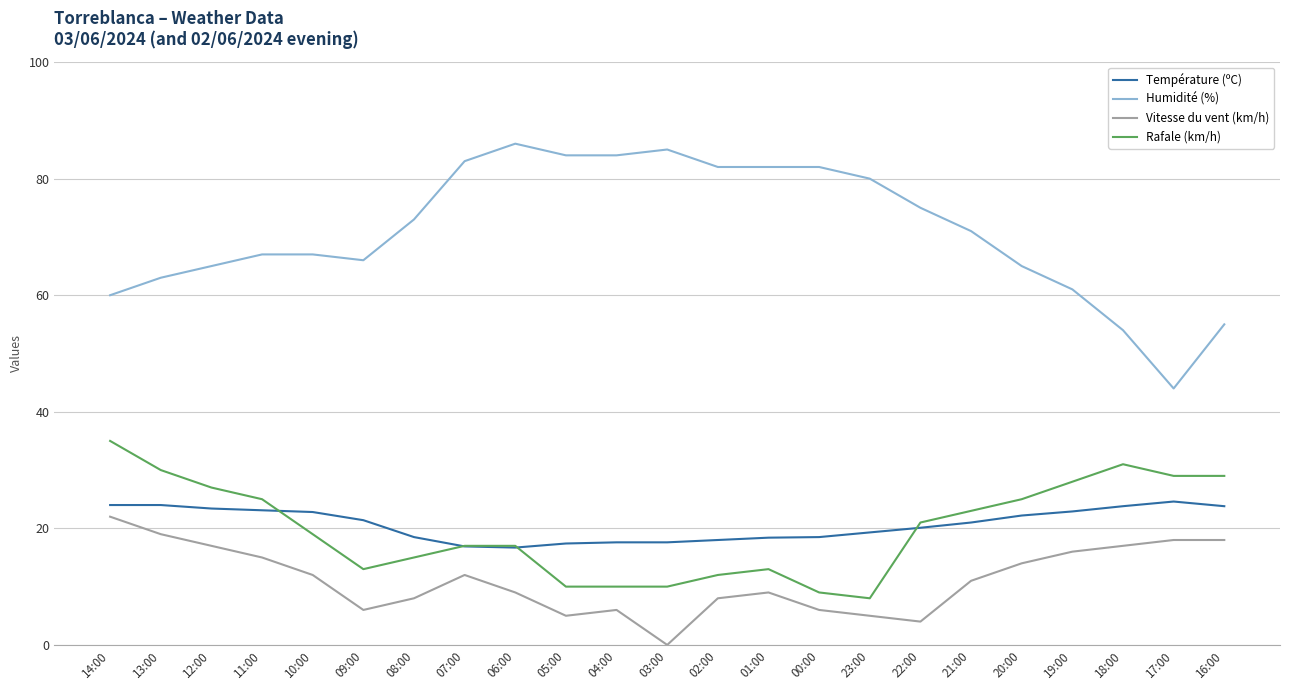

Which category has the highest value in the Rafale (km/h) series?

14:00